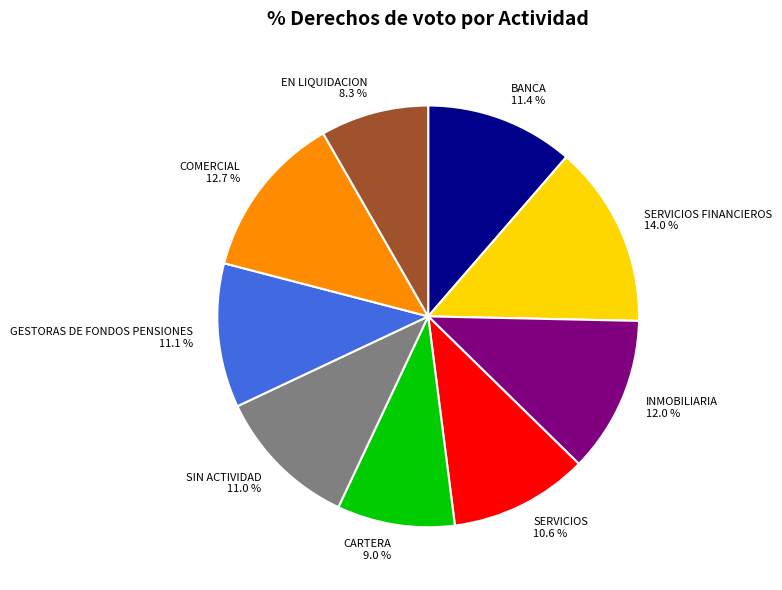

What is the largest slice in the pie chart?

SERVICIOS FINANCIEROS 14.0 %